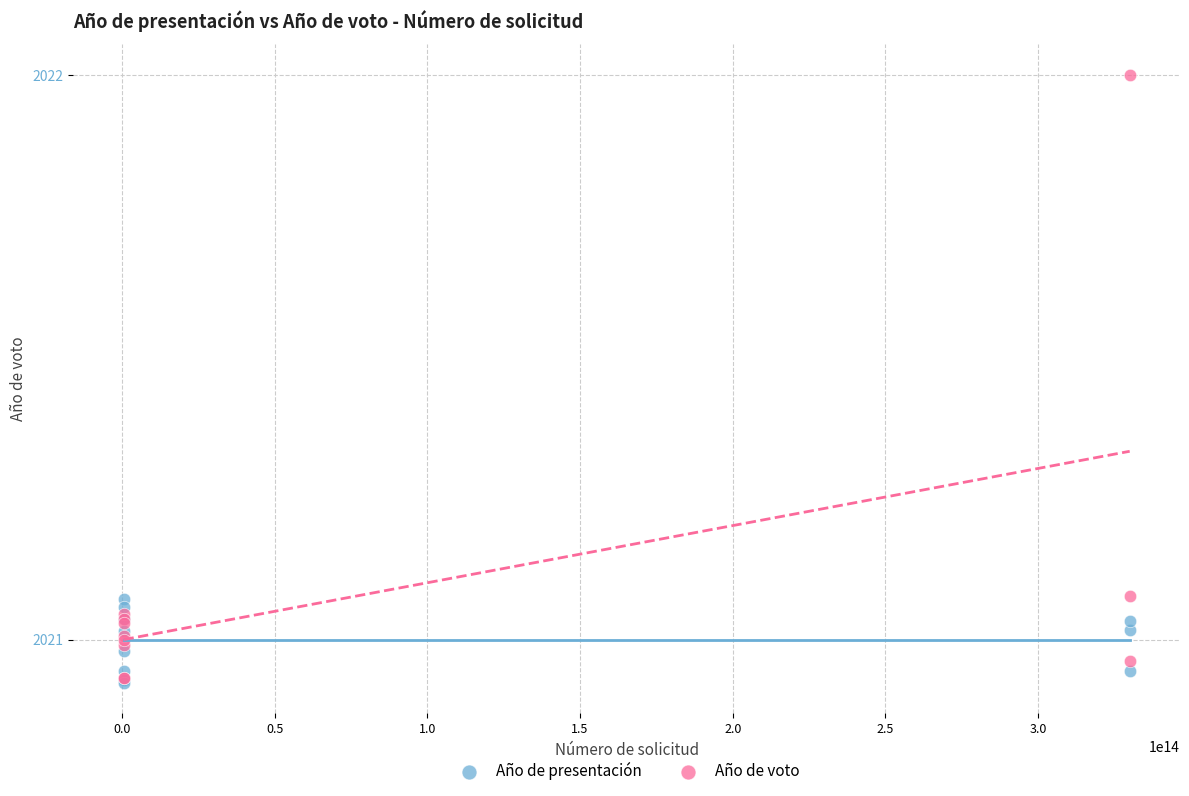

What are all the series names shown in the legend?

Año de presentación, Año de voto